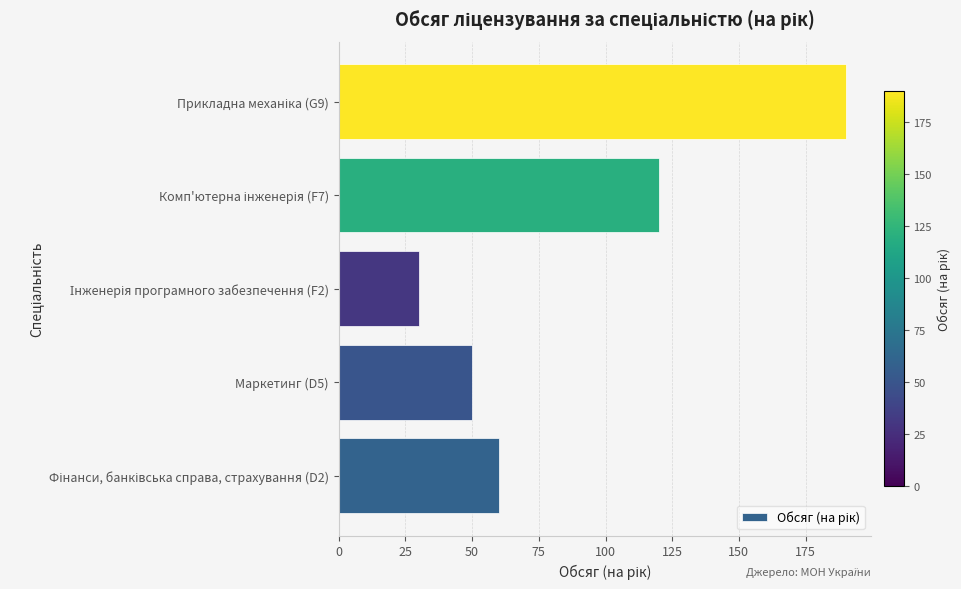

What is the sum of all values?

450